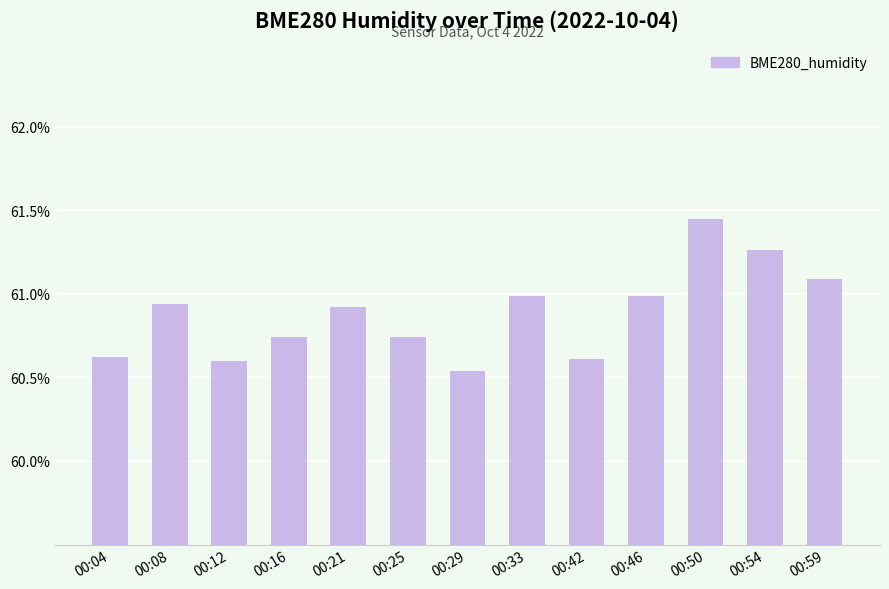

What is the sum of all values?

791.5